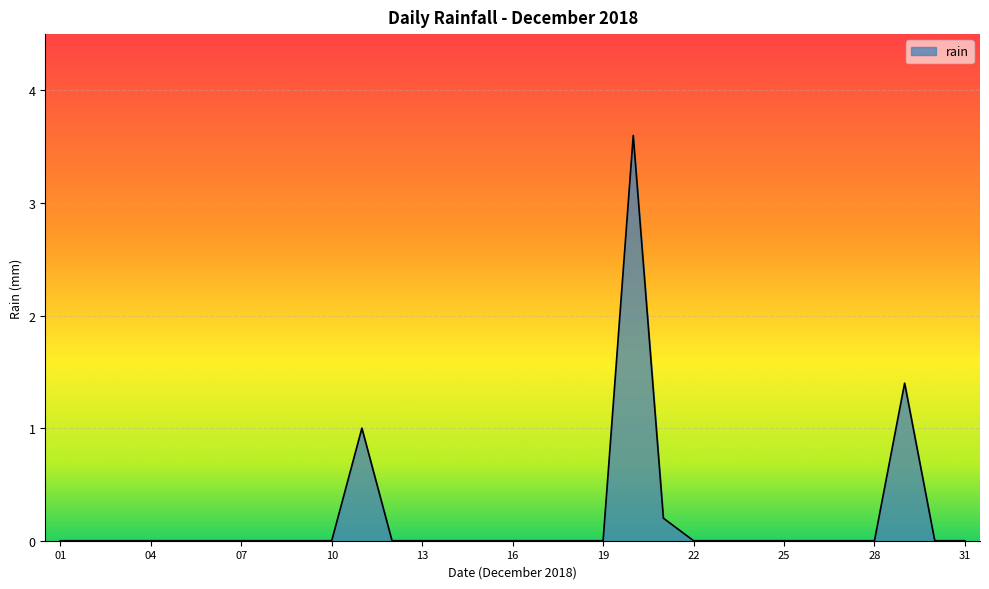

What is the difference between the maximum and second lowest values?

3.6